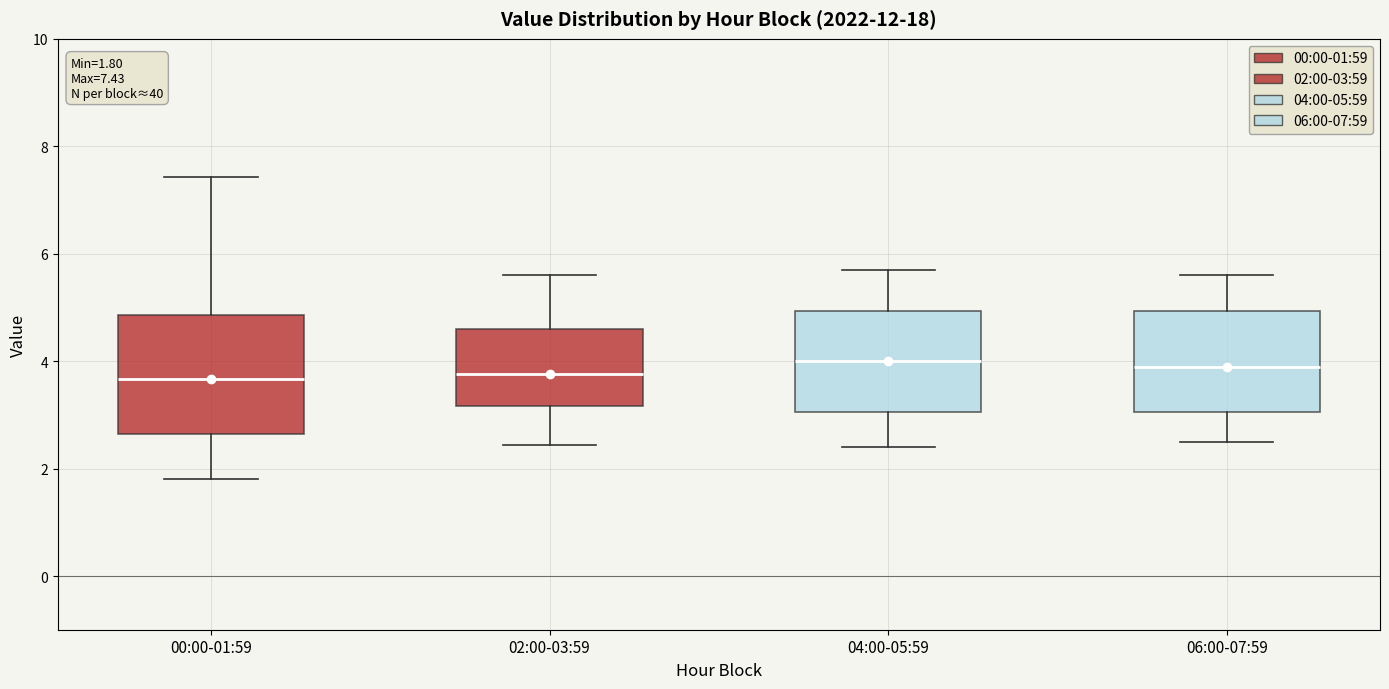

Comparing the boxes themselves (not the whiskers), which one is the tallest?

00:00-01:59